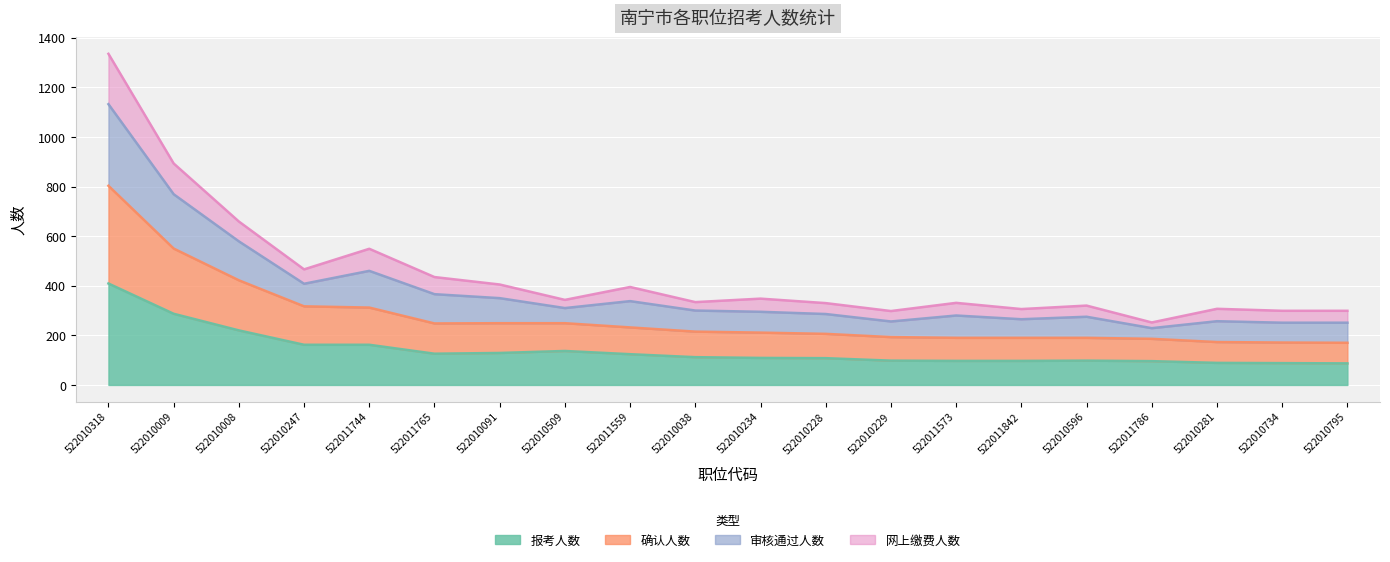

The 报考人数 series shows 98 at 522010596. True or false?

True